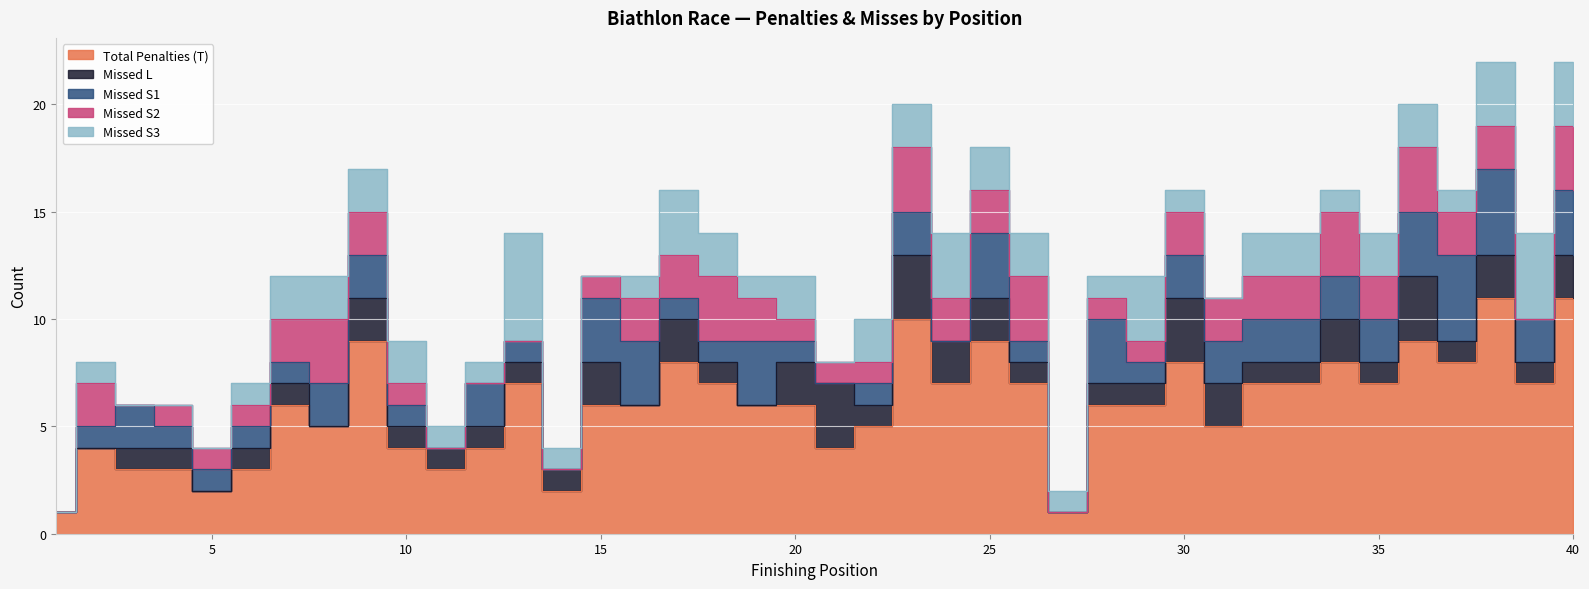

Which has a higher value, 7 or 11?

7